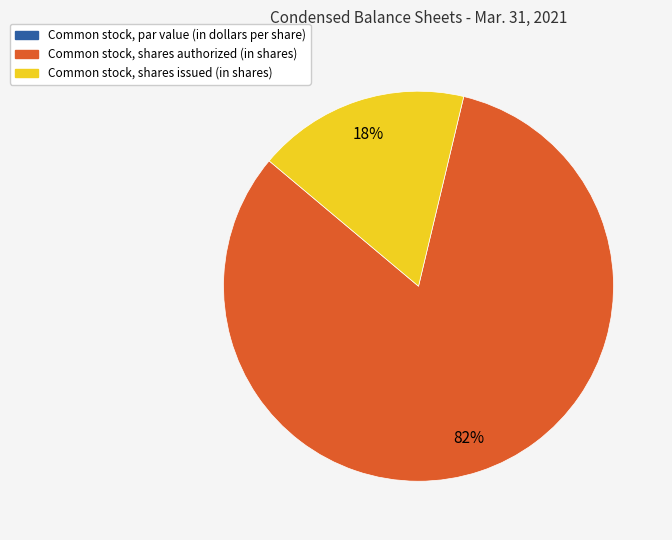

Do Common stock, shares issued (in shares) and Common stock, shares authorized (in shares) together represent more than half of the pie?

Yes